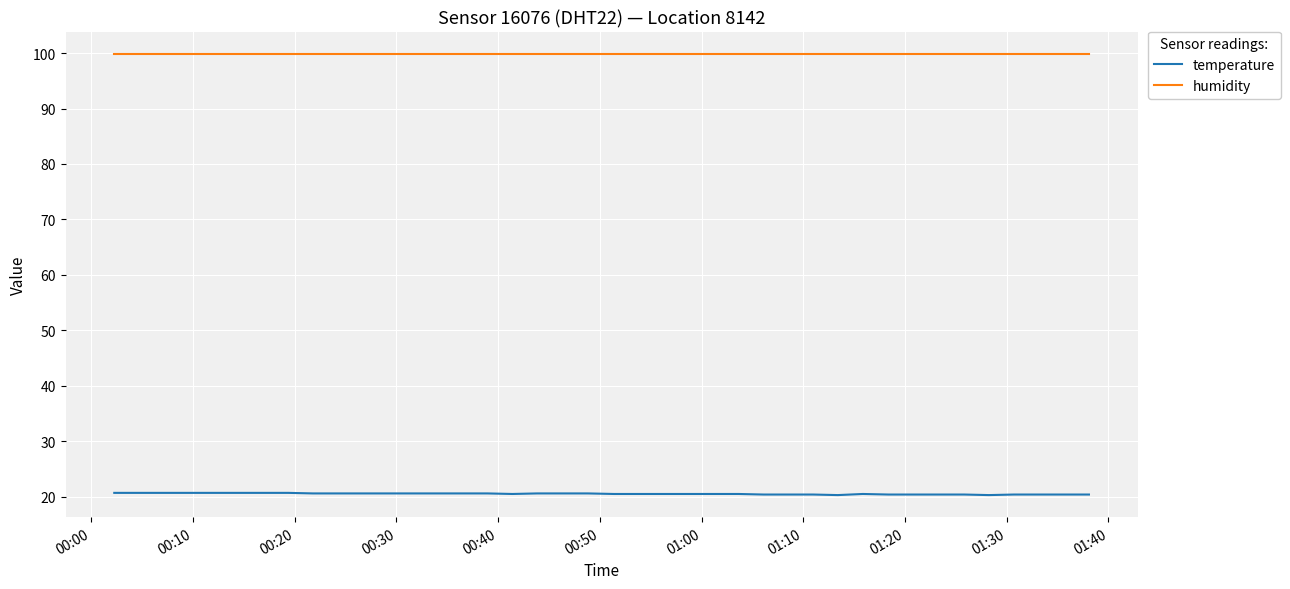

List the series in order of their overall mean, lowest first.

temperature, humidity